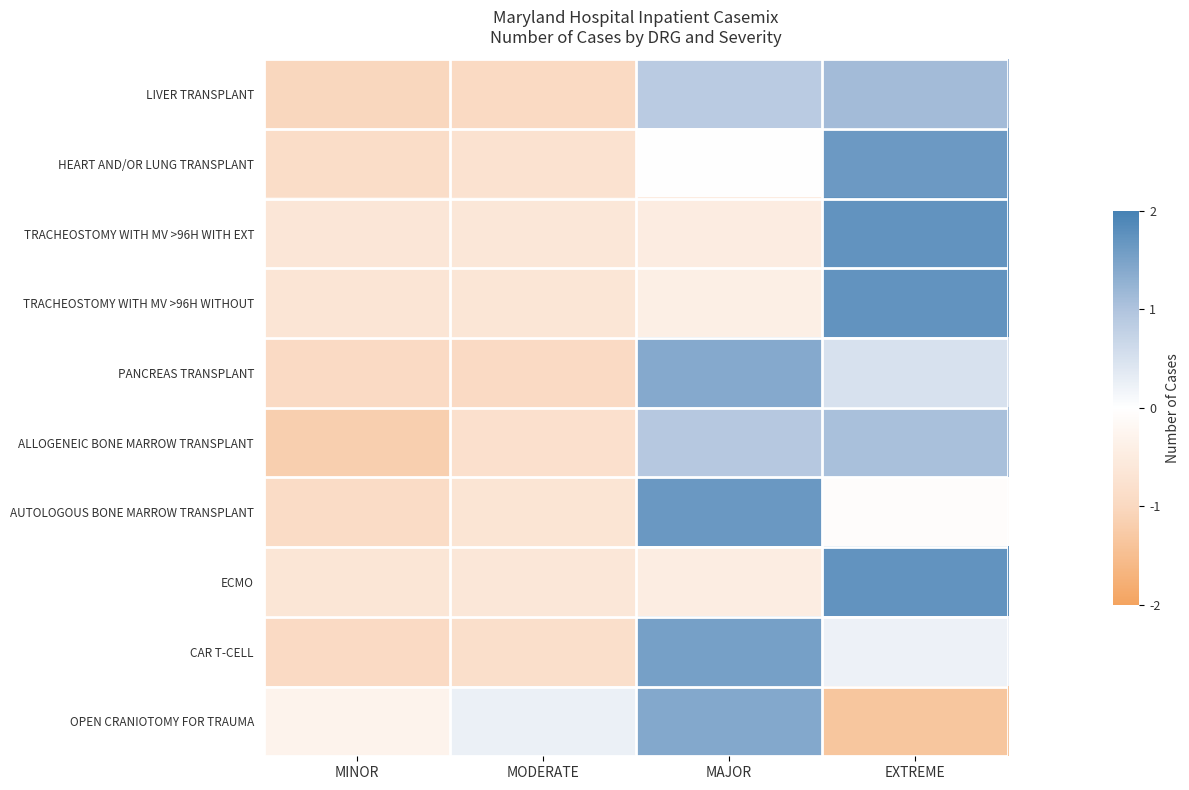

Which series has the largest range (max minus min)?

OPEN CRANIOTOMY FOR TRAUMA